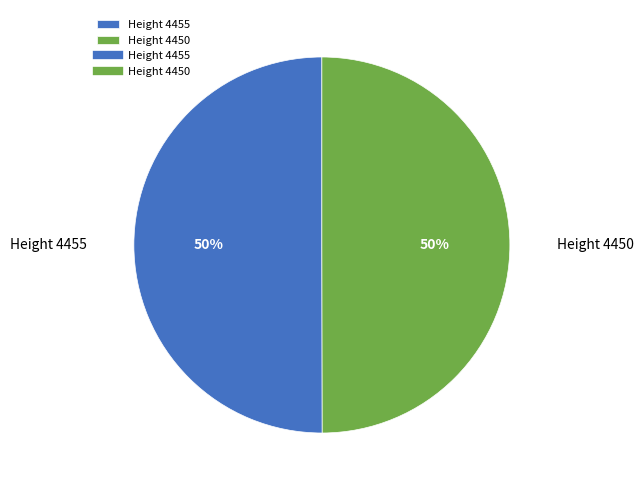

Is the sum of Height 4455 and Height 4450 greater than half?

Yes